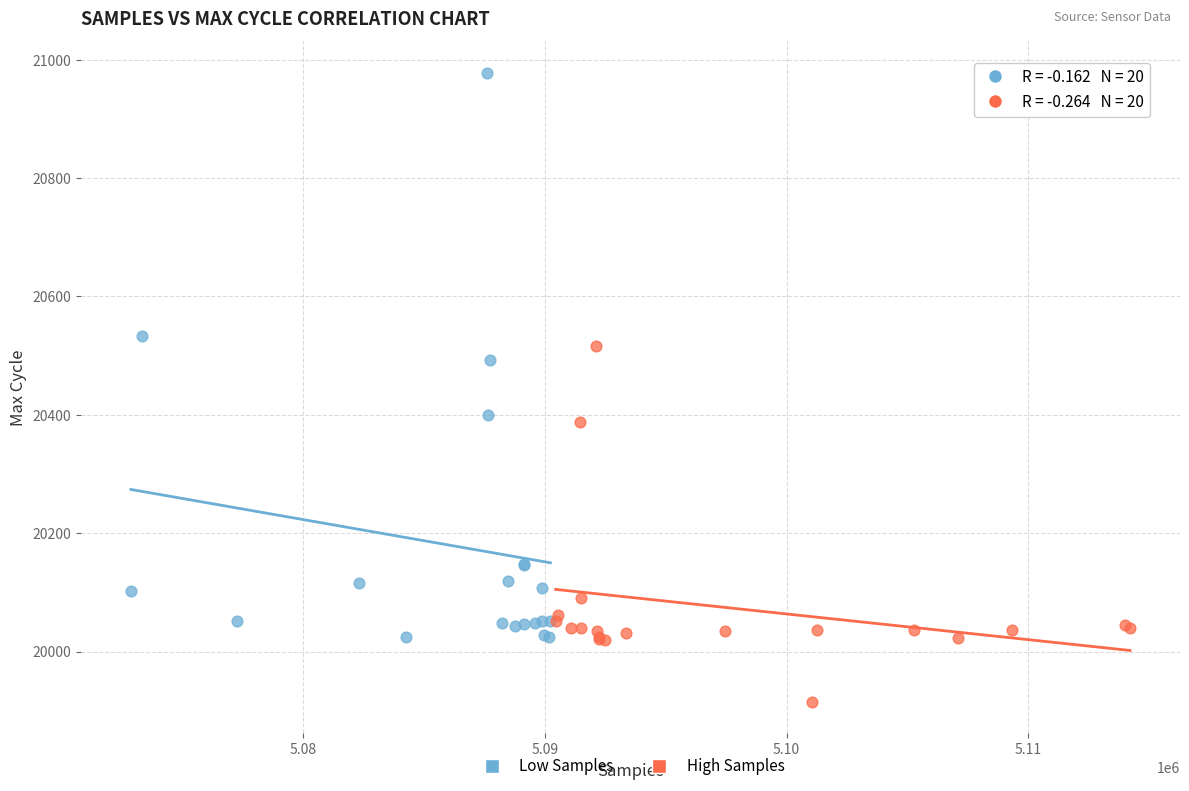

Which series has the largest Y range (max minus min)?

Low Samples